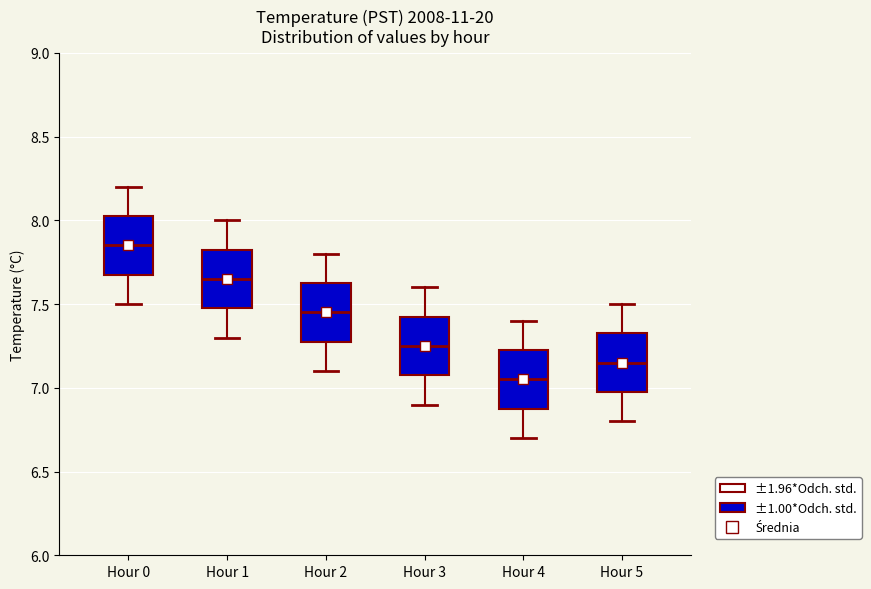

Which box's median line is the lowest?

Hour 4